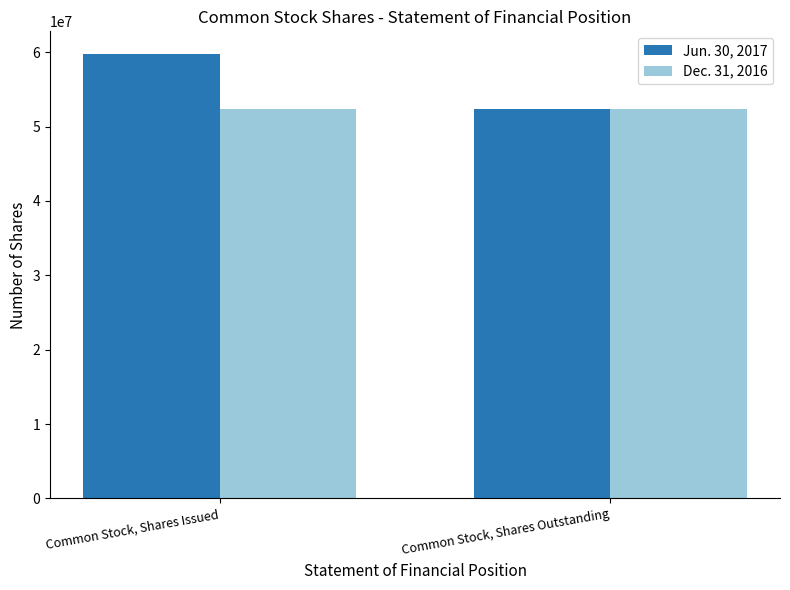

What is the label of the 2nd bar from the right?

Common Stock, Shares Issued